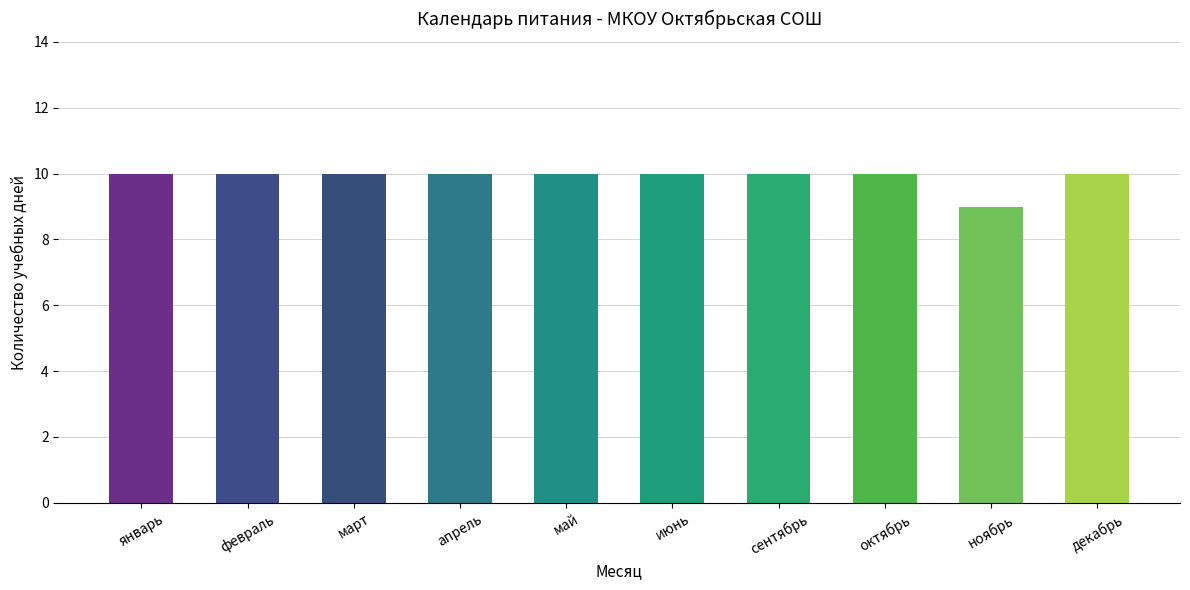

What is the ratio of the value at апрель to the value at июнь?

1.0